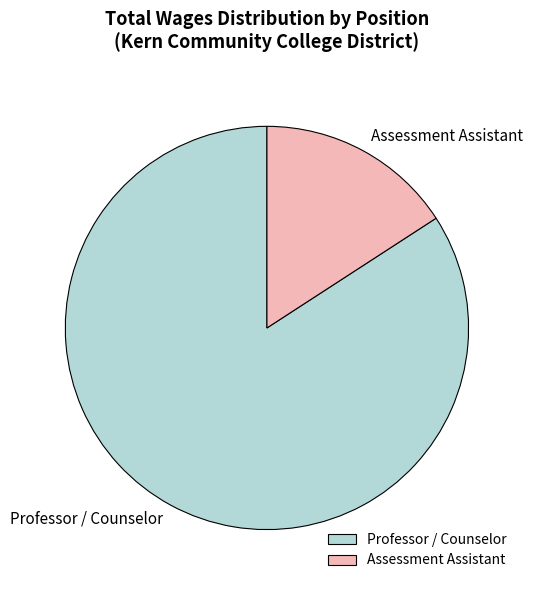

Count the number of slices in the pie.

2